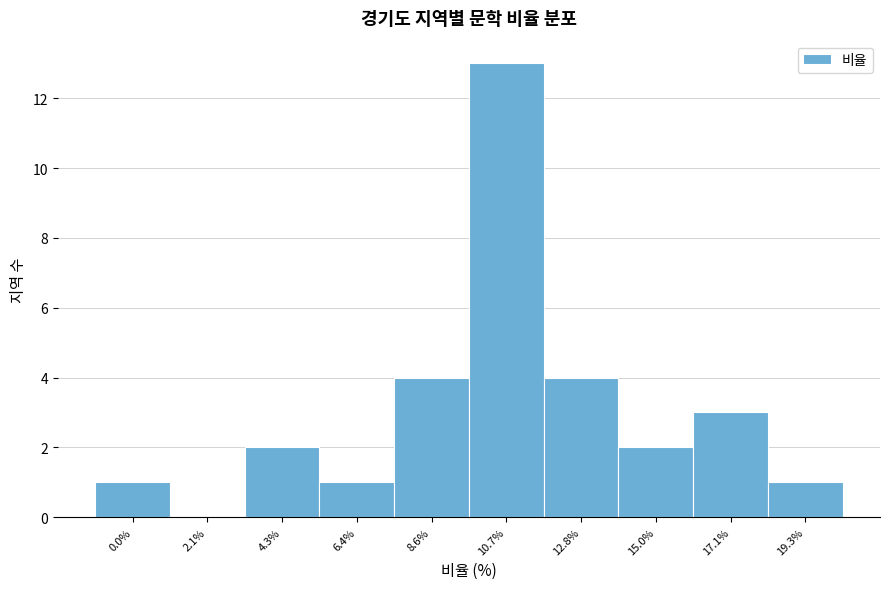

Reading right to left, list all the values displayed in this chart.

19.3%=1	17.1%=3	15.0%=2	12.8%=4	10.7%=13	8.6%=4	6.4%=1	4.3%=2	2.1%=0	0.0%=1